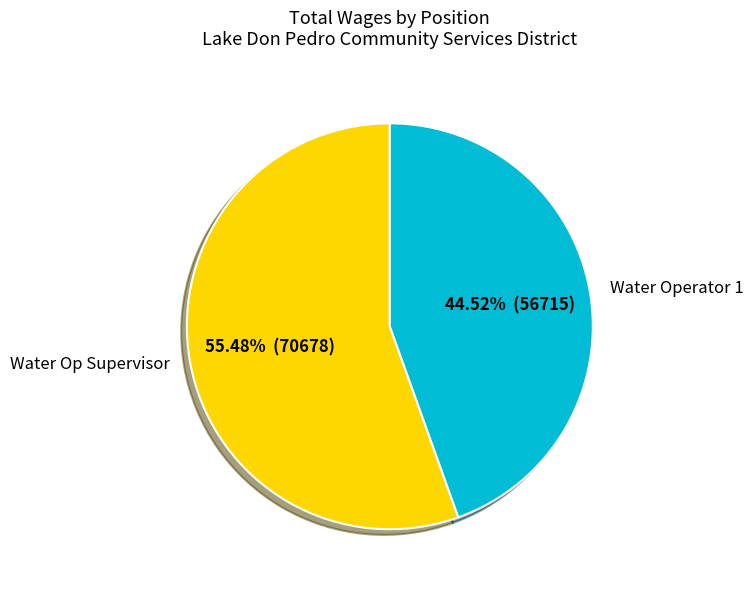

Rank the categories by value from highest to lowest.

Water Op Supervisor, Water Operator 1